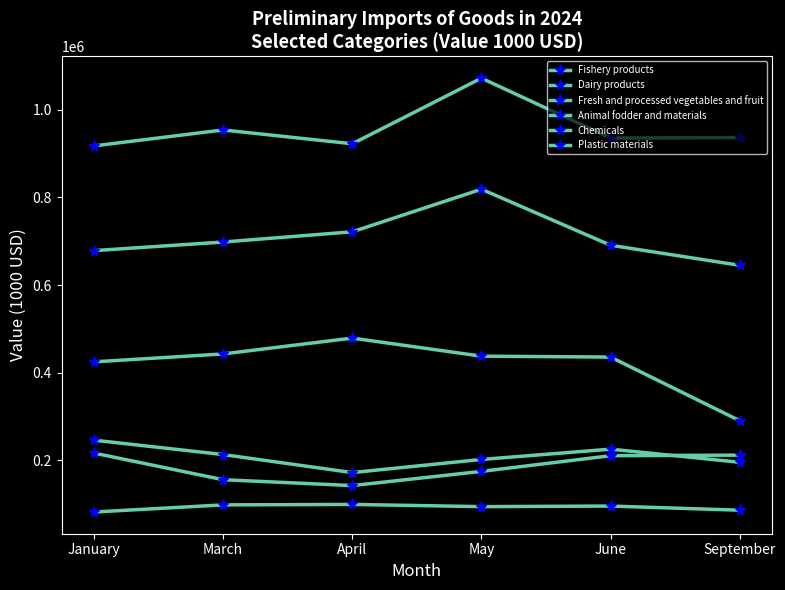

How many lines are shown in the chart?

6